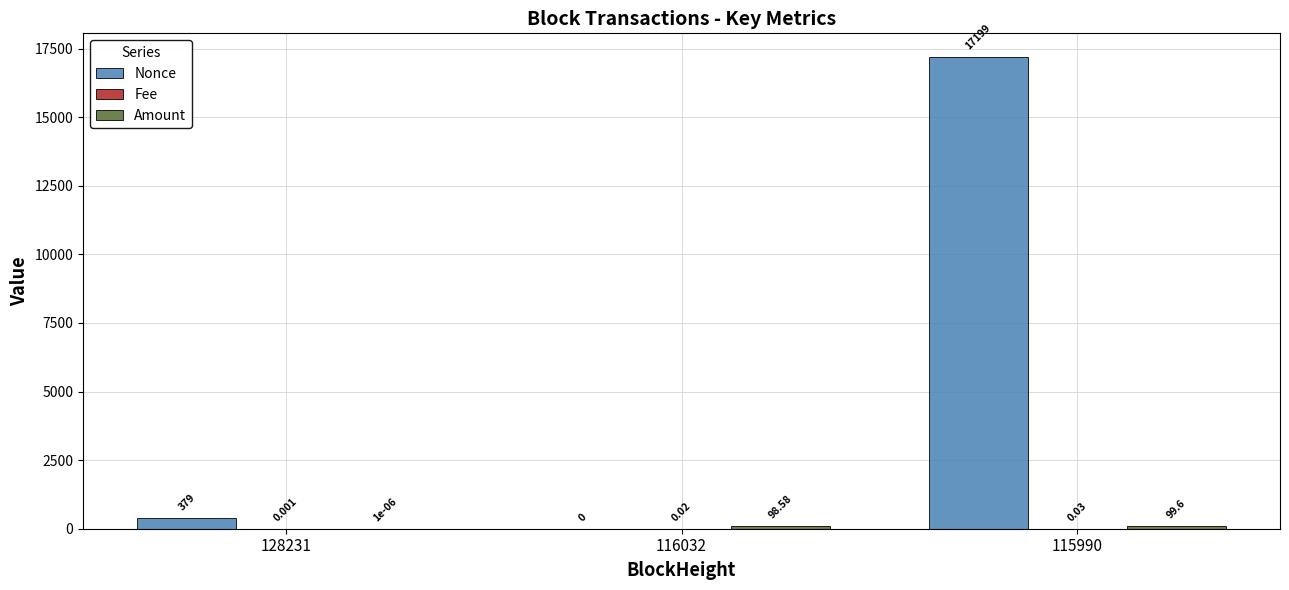

What is the total value across all series at 115990?

17298.6